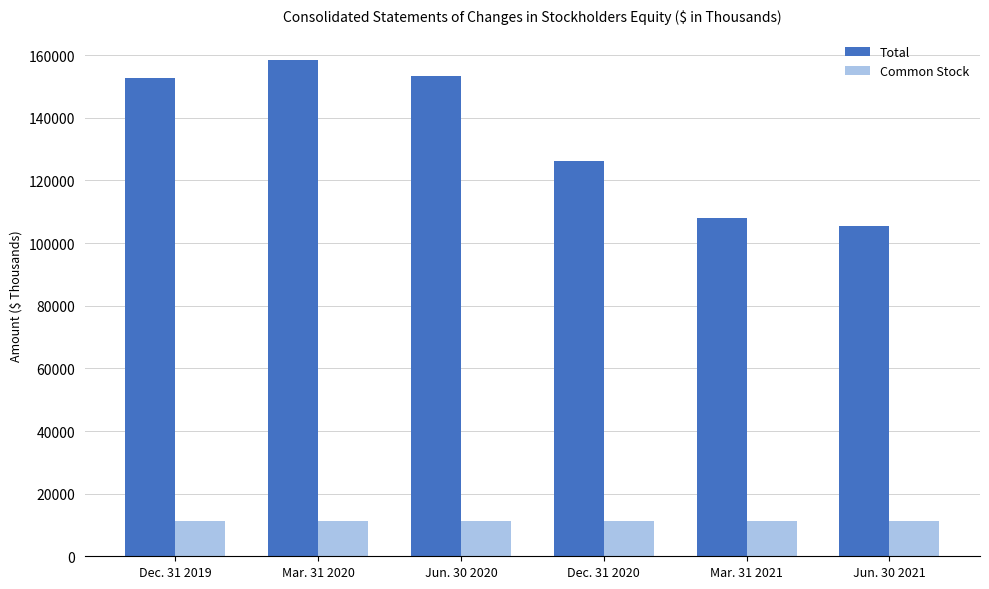

What is the maximum value shown in the chart?

158612